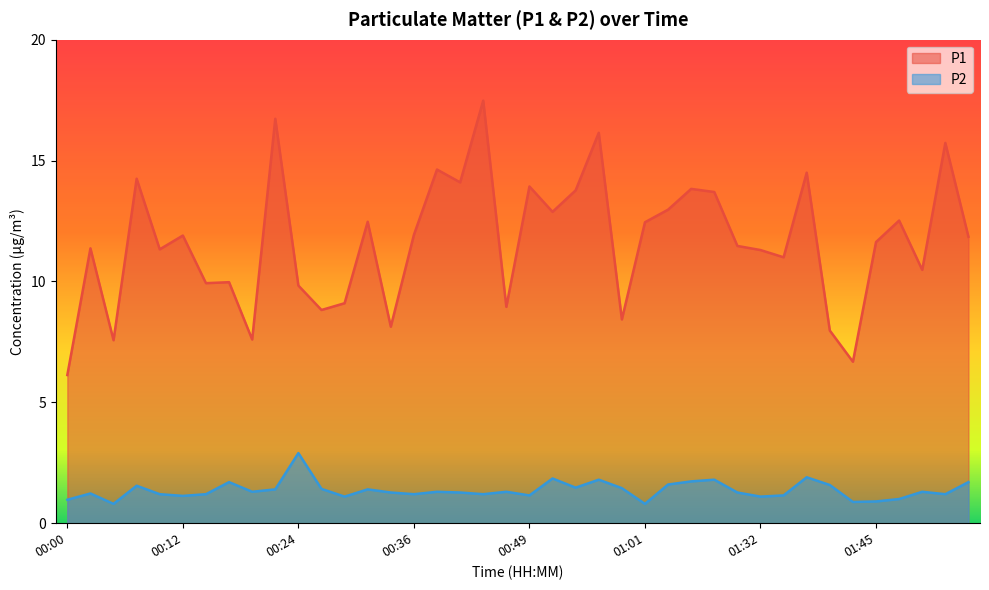

What is the sum of the P2 values at 01:14 and 01:40?

3.4